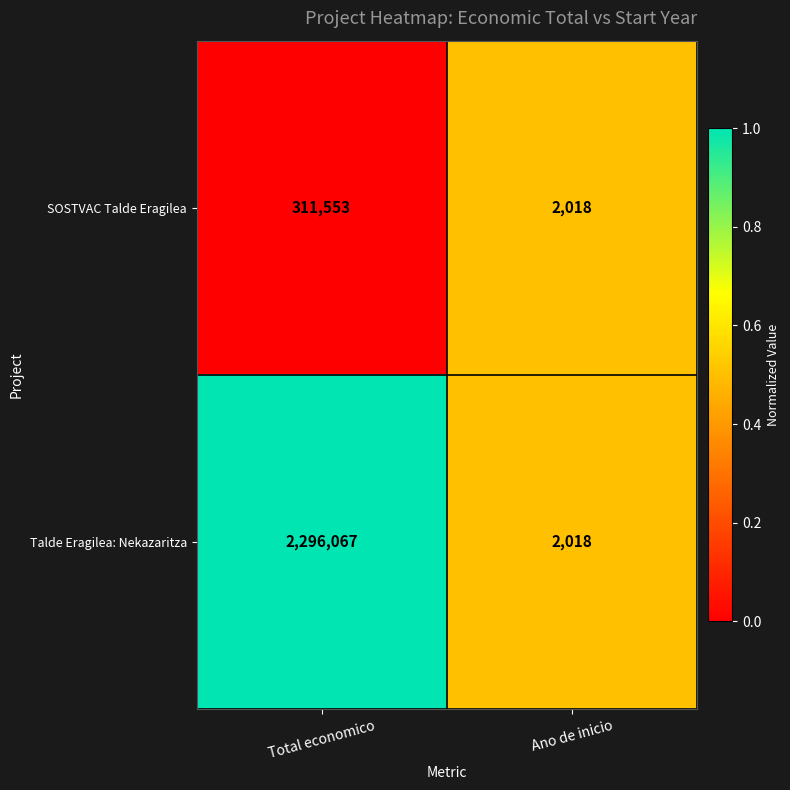

At which label is SOSTVAC Talde Eragilea closest to 156785?

Ano de inicio